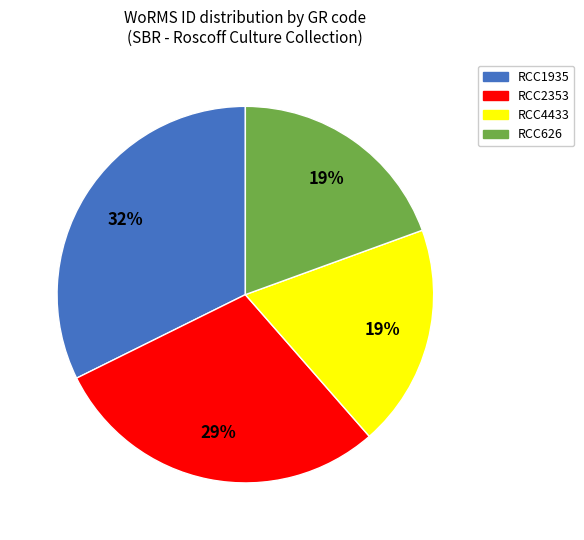

Do RCC1935 and RCC4433 together represent more than half of the pie?

Yes